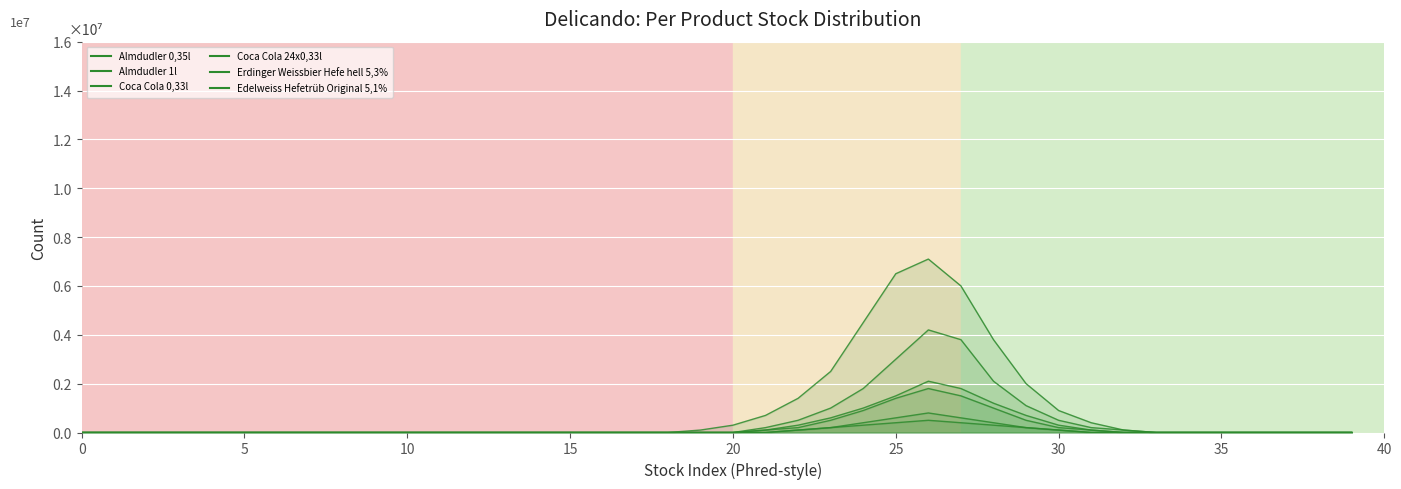

At how many categories does at least one series exceed 6379694?

2